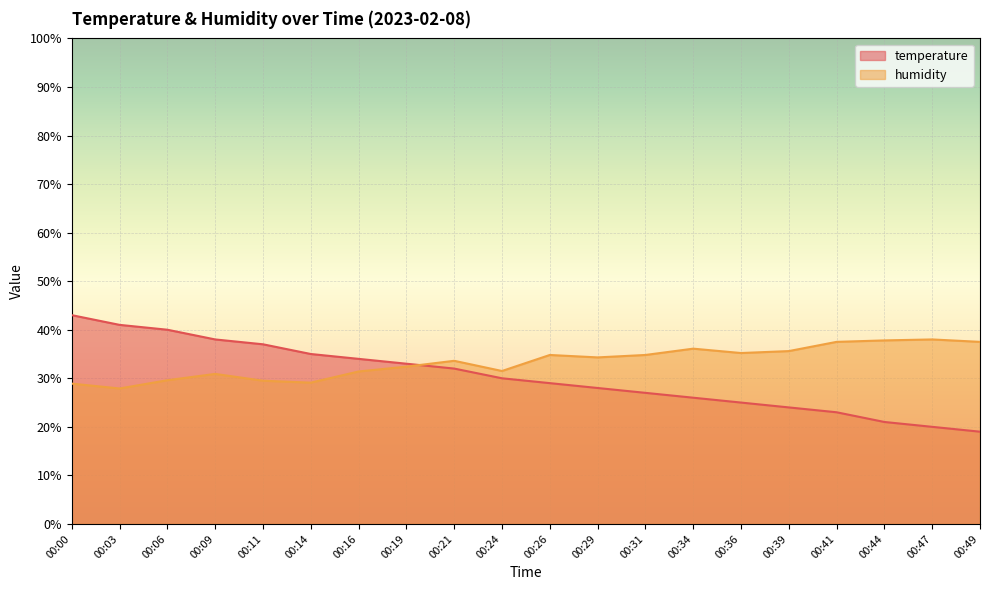

Reading right to left, extract all data points from this chart.

temperature: 00:49=19.0	00:47=20.0	00:44=21.0	00:41=23.0	00:39=24.0	00:36=25.0	00:34=26.0	00:31=27.0	00:29=28.0	00:26=29.0	00:24=30.0	00:21=32.0	00:19=33.0	00:16=34.0	00:14=35.0	00:11=37.0	00:09=38.0	00:06=40.0	00:03=41.0	00:00=43.0
humidity: 00:49=37.5	00:47=38.0	00:44=37.8	00:41=37.5	00:39=35.6	00:36=35.2	00:34=36.1	00:31=34.8	00:29=34.3	00:26=34.8	00:24=31.5	00:21=33.6	00:19=32.4	00:16=31.4	00:14=29.1	00:11=29.5	00:09=30.9	00:06=29.6	00:03=27.9	00:00=28.9